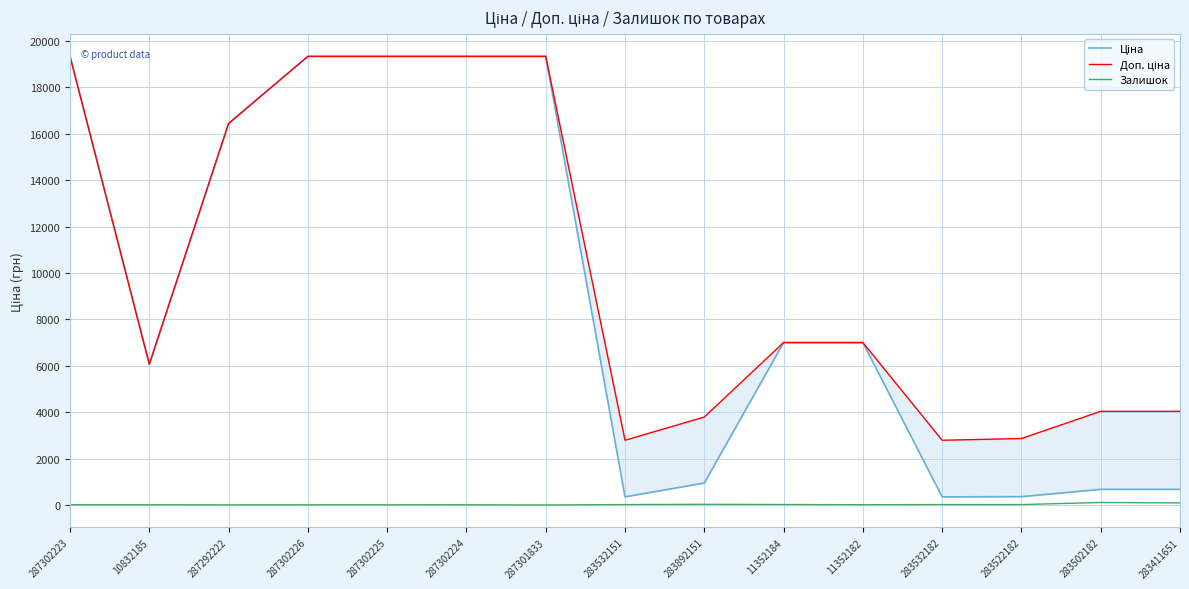

What is the sum of the Залишок values at 287292222 and 11352184?

23